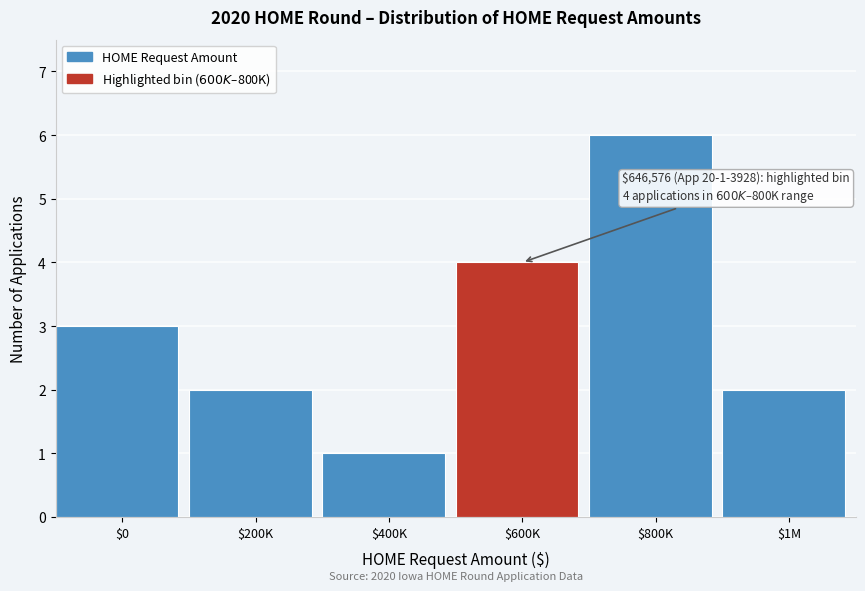

Reading right to left, list all the values displayed in this chart.

2	6	4	1	2	3